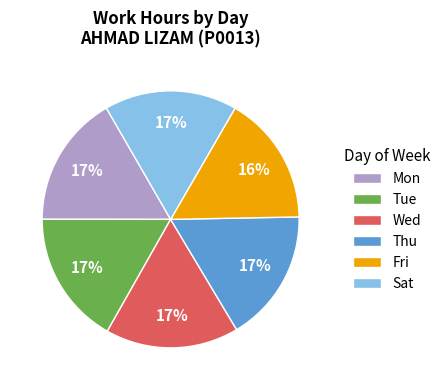

How many slices are in this pie chart?

6